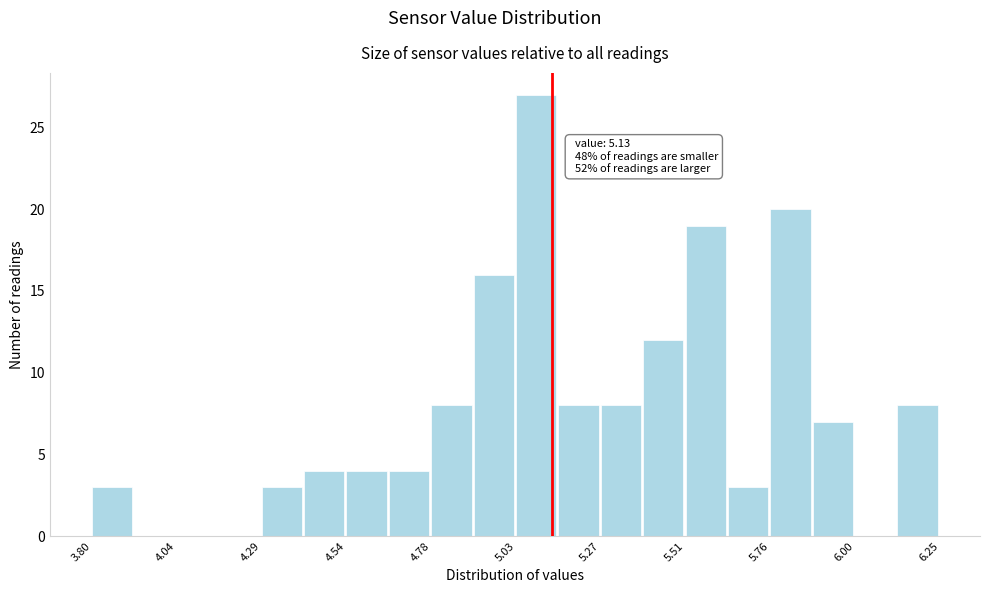

Around what value on the x-axis is the tallest bar? Give the approximate position of its centre, as read against the axis.

5.10